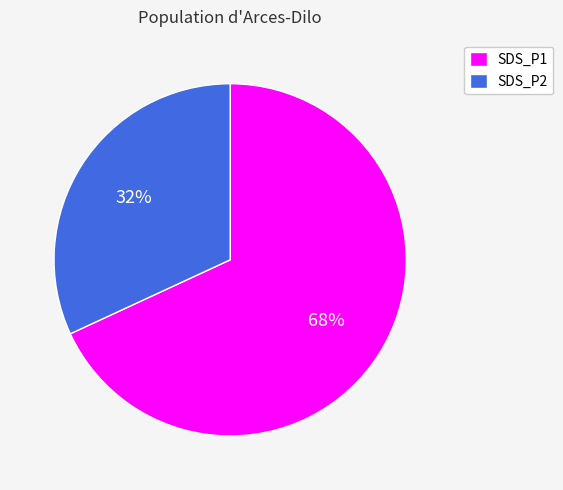

To the nearest percent, what is the average slice percentage?

50%